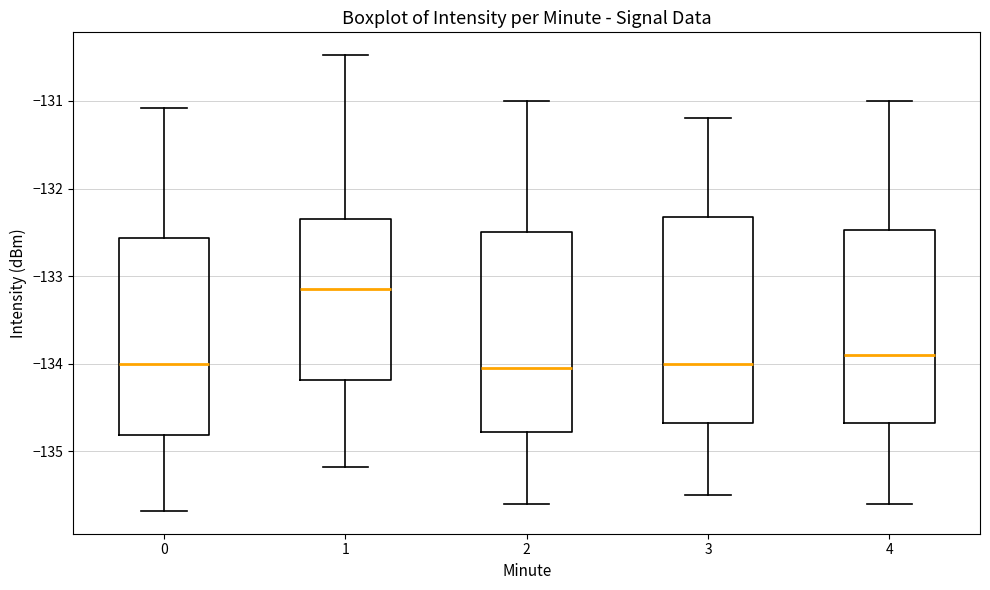

Reading left to right, transcribe this box plot: for each box, give where its median line is, the range the box spans, and where its two whiskers end, as read against the y-axis. The values are not printed on the chart, so give them approximately, as read against the axis.

0: median -134.0, box -134.8 to -132.6, whiskers -135.7 to -131.1
1: median -133.1, box -134.2 to -132.3, whiskers -135.2 to -130.5
2: median -134.0, box -134.8 to -132.5, whiskers -135.6 to -131.0
3: median -134.0, box -134.7 to -132.3, whiskers -135.5 to -131.2
4: median -133.9, box -134.7 to -132.5, whiskers -135.6 to -131.0